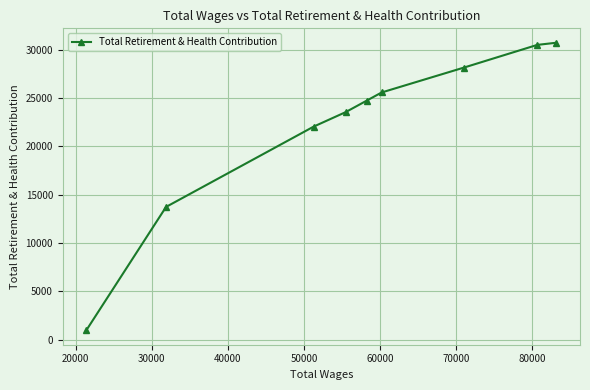

What is the value of the 6th point from the left?

25574